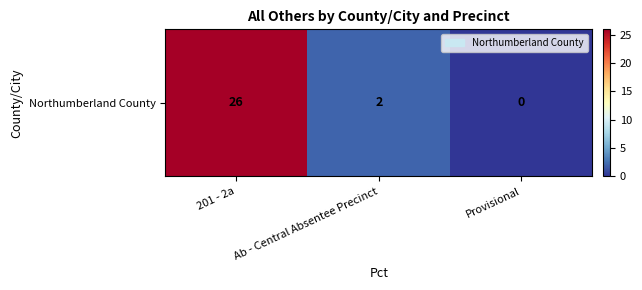

Where does the data first go above 2?

201 - 2a